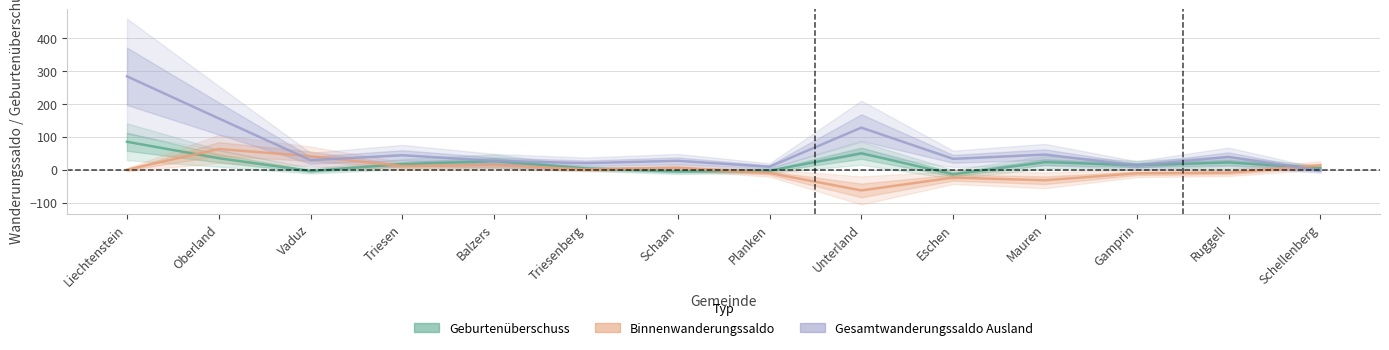

Rank the categories by Geburtenüberschuss value from lowest to highest.

Eschen, Schaan, Vaduz, Planken, Triesenberg, Schellenberg, Gamprin, Triesen, Ruggell, Mauren, Balzers, Oberland, Unterland, Liechtenstein